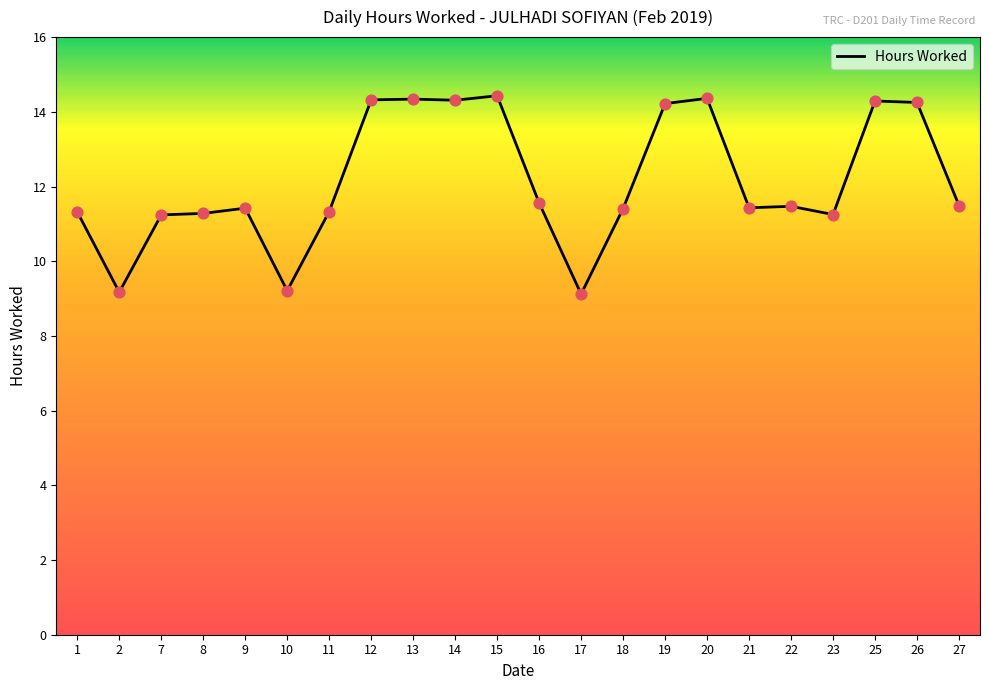

What is the change in value from 1 to 14?

+3.0